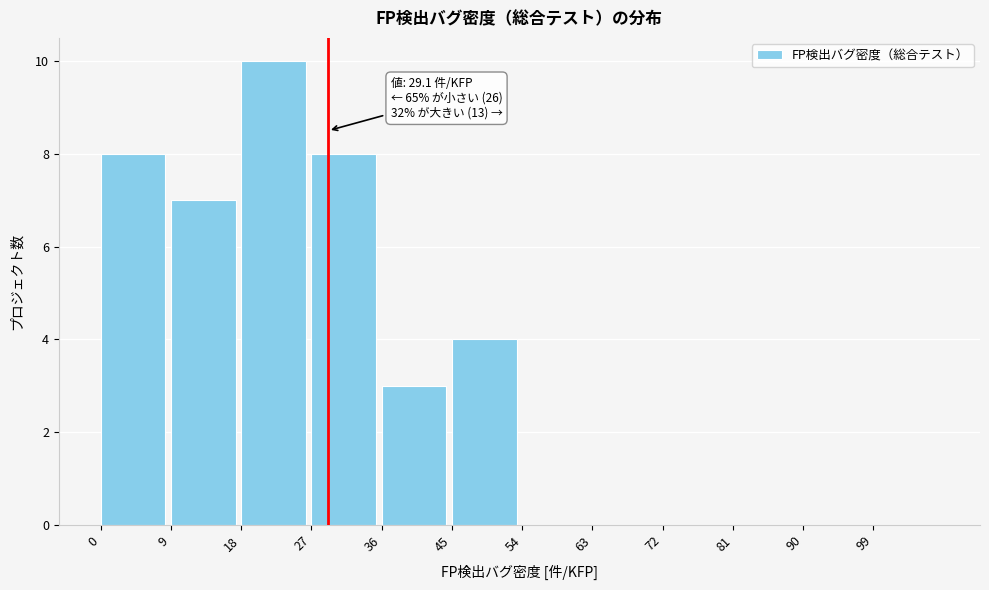

Over which range of the x-axis is the bar tallest?

18 to 27